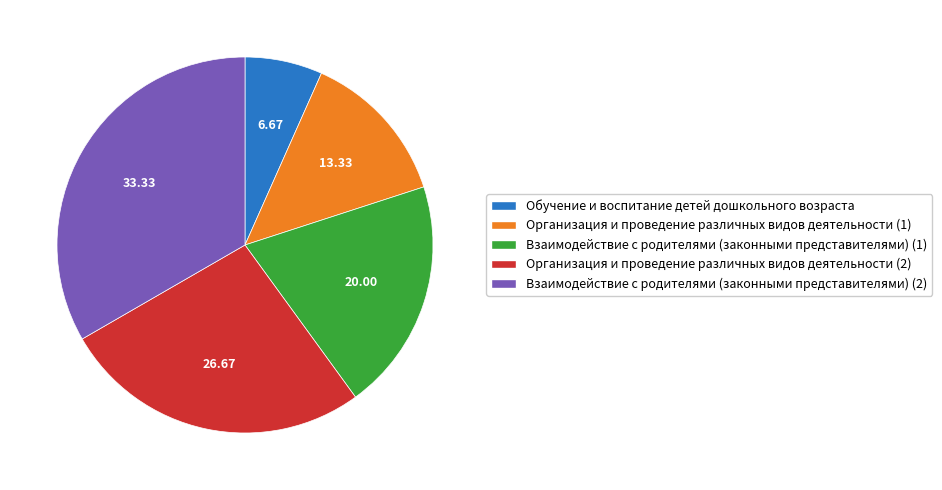

Is Взаимодействие с родителями (законными представителями) (1) the majority of the pie?

No